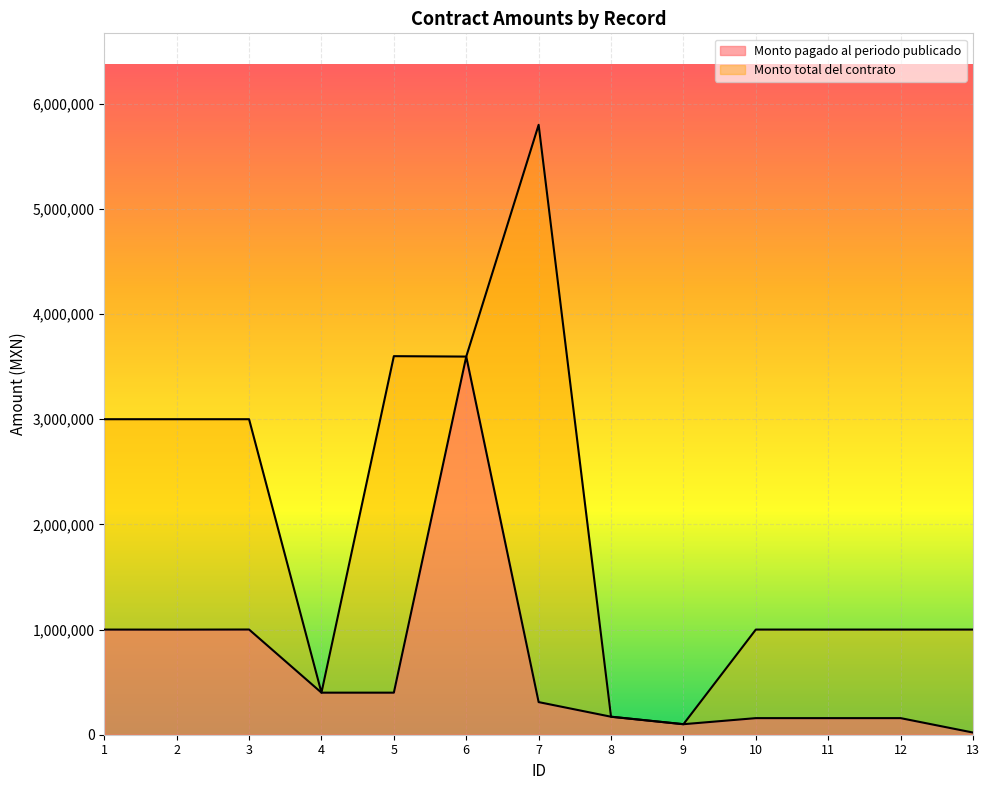

Reading left to right, list all the values displayed in this chart.

Monto pagado al periodo publicado: 999910.7	999504.7	1000500.0	400000.0	400000.0	3596055.1	310244.0	171158.0	100000.0	157760.0	157760.0	157760.0	20671.2
Monto total del contrato: 3000432.8	3000432.8	3000432.8	400000.0	3600000.0	3596055.1	5800000.0	171158.0	100000.0	1000000.0	1000000.0	1000000.0	1000000.0